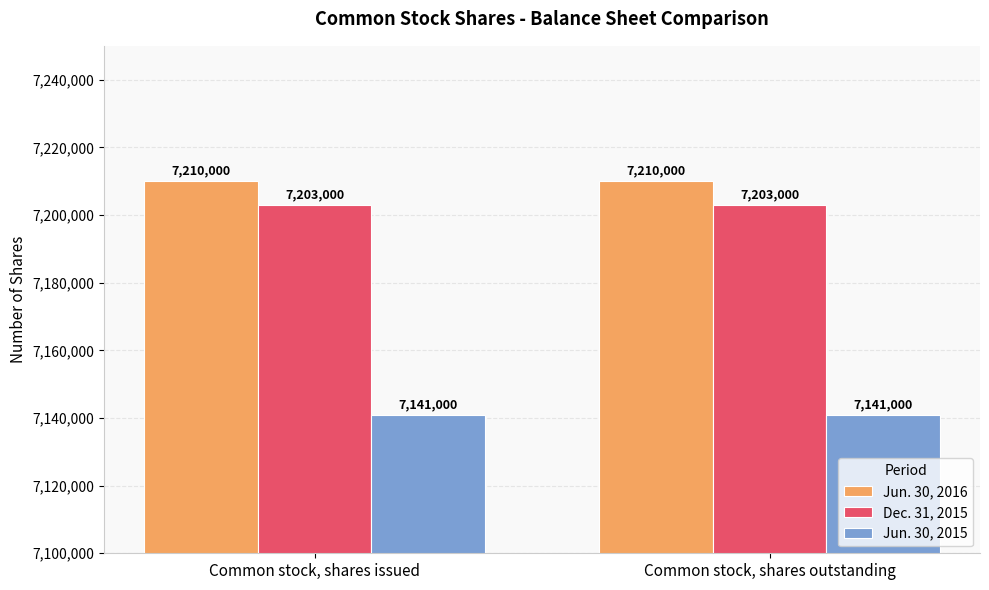

What is the label of the 1st bar from the left?

Common stock, shares issued